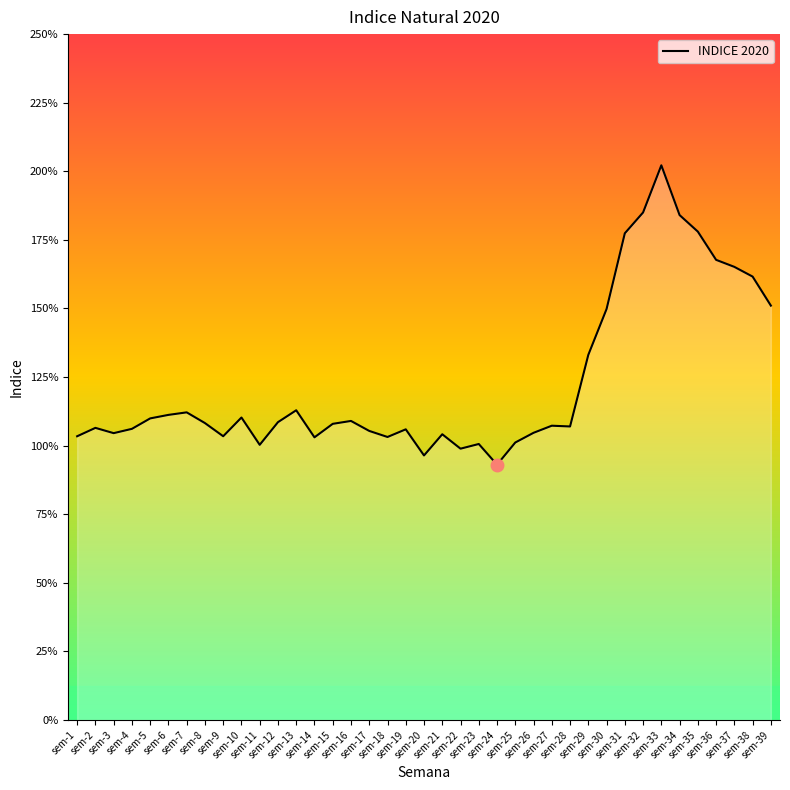

What is the value of the 19th point from the left?

1.1